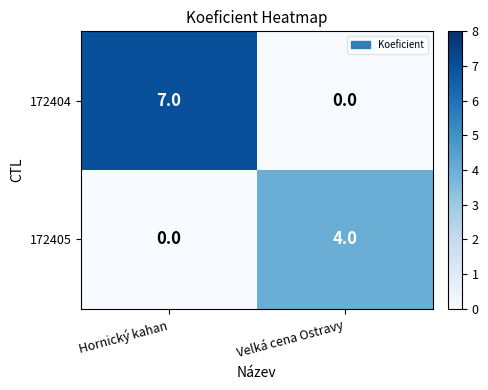

At which category is the sum across all series the highest?

Hornický kahan